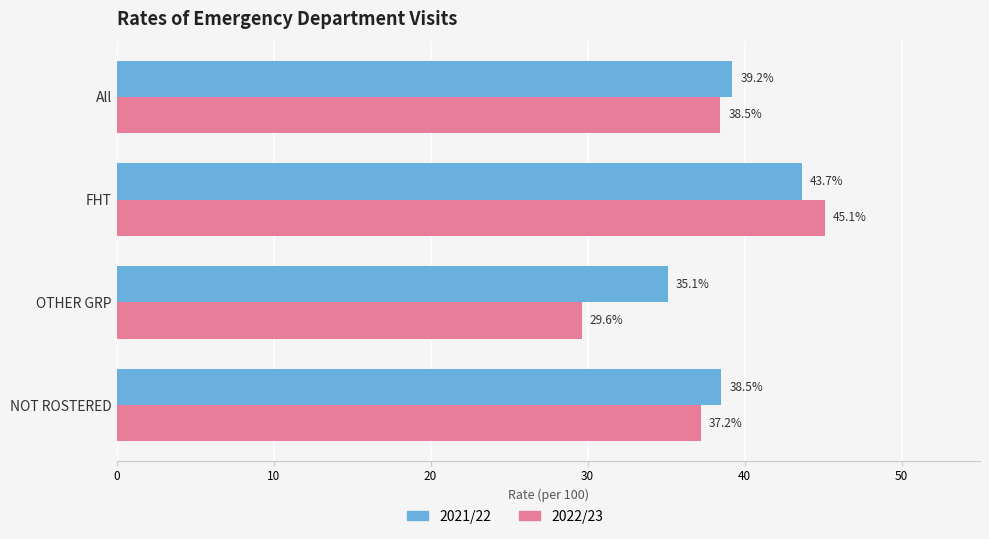

How many series are shown in this chart?

2